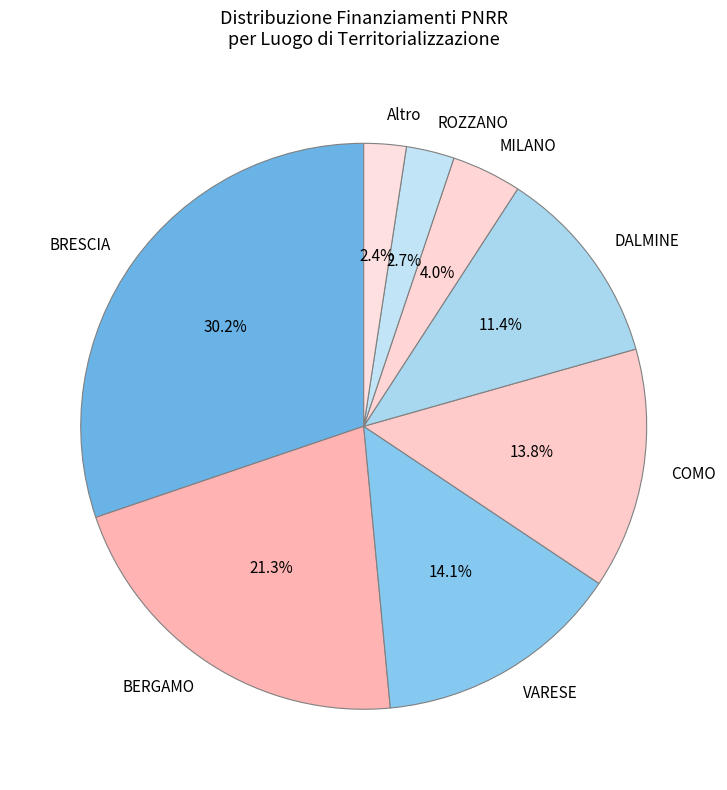

Between BRESCIA and BERGAMO, which is larger?

BRESCIA